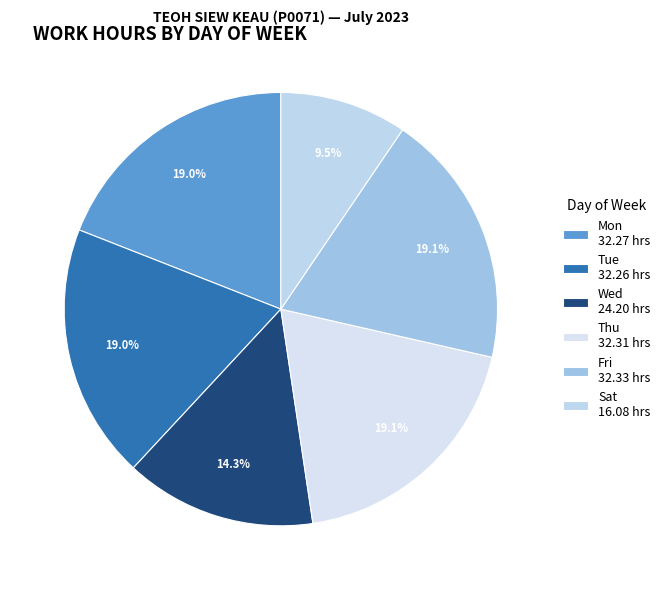

What is the smallest slice in the pie chart?

Sat 16.08 hrs